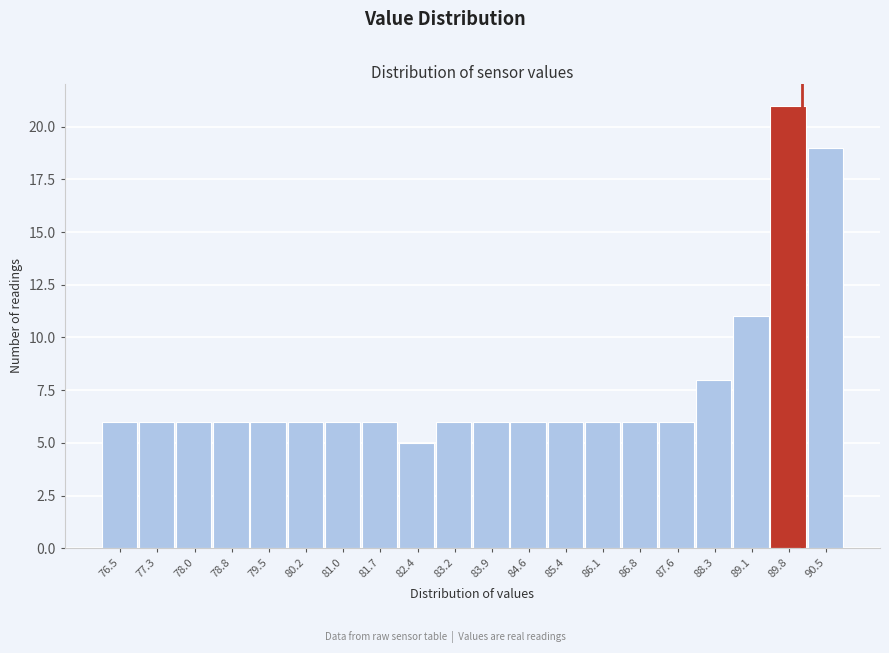

Reading right to left, list all the values displayed in this chart.

19	21	11	8	6	6	6	6	6	6	6	5	6	6	6	6	6	6	6	6